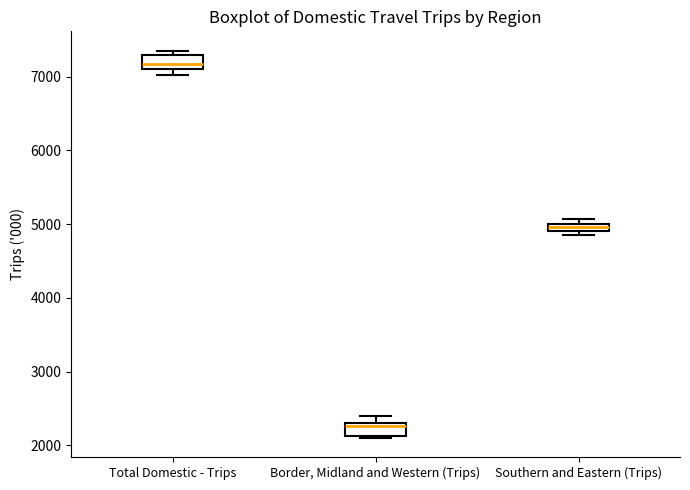

Which box has the highest median line?

Total Domestic - Trips